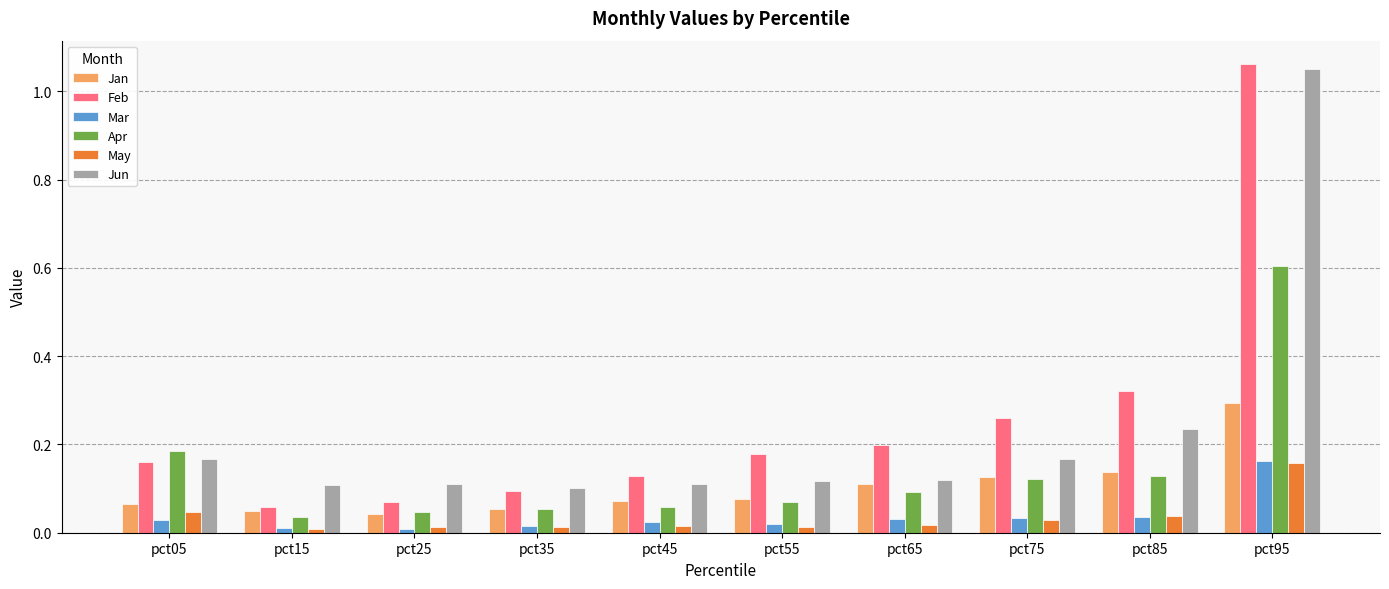

Which series changed the most between pct05 and pct95?

Feb